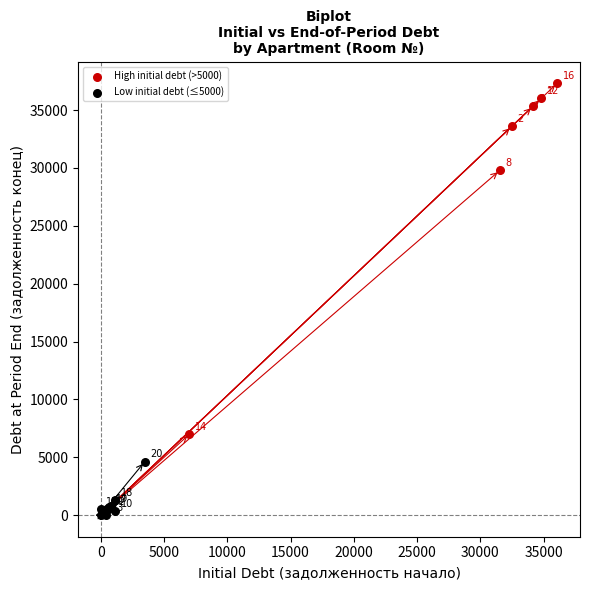

Which series contains the lowest Y value?

Low initial debt (≤5000)